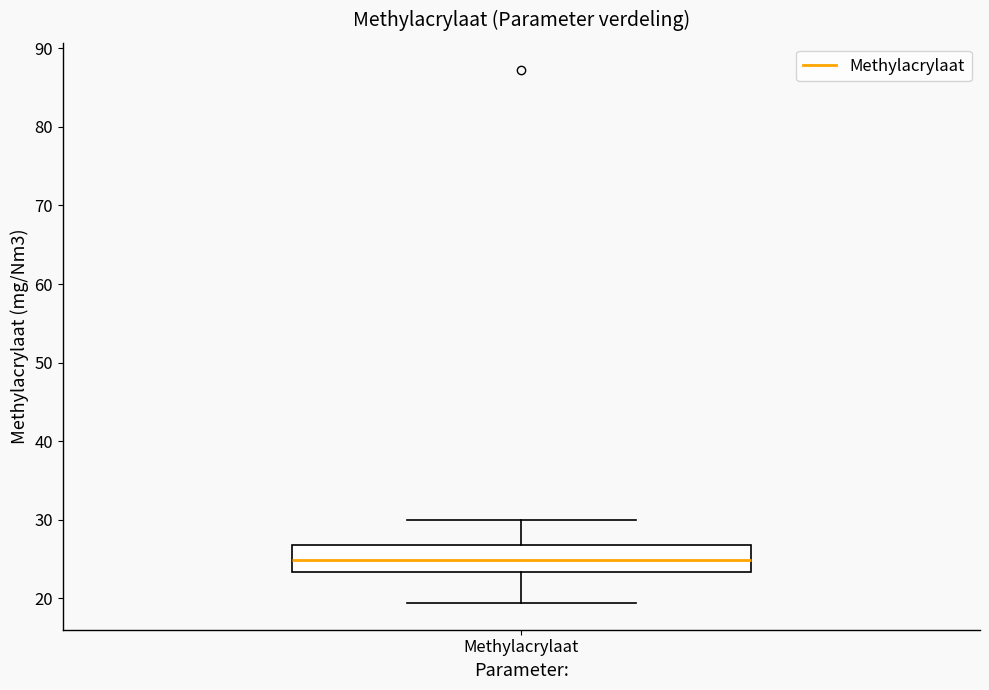

Transcribe this box plot: give where the median line is, the range the box spans, and where the two whiskers end, as read against the y-axis. The values are not printed on the chart, so give them approximately, as read against the axis.

median 25, box 23 to 27, whiskers 19 to 30